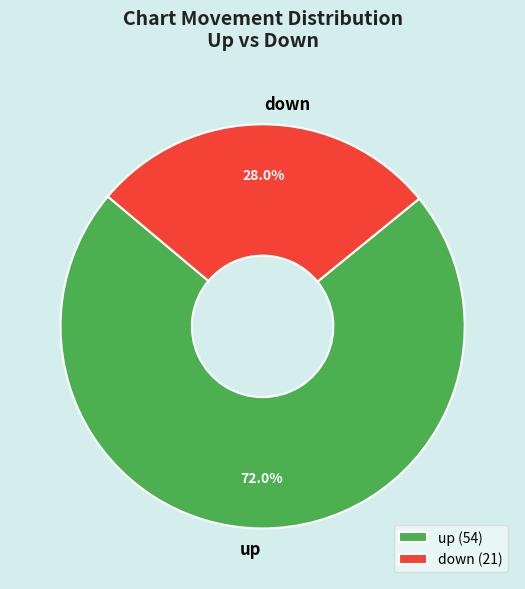

What portion of the pie excludes up?

28.0%